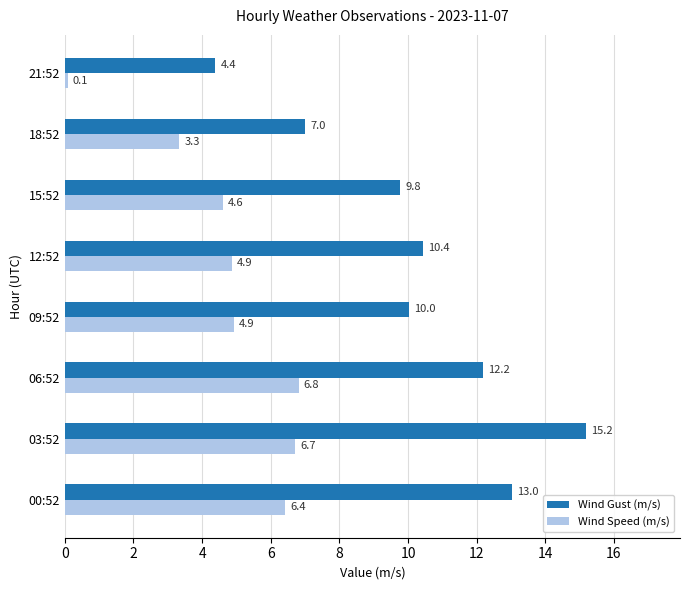

What is the average value of the Wind Gust (m/s) series?

10.3